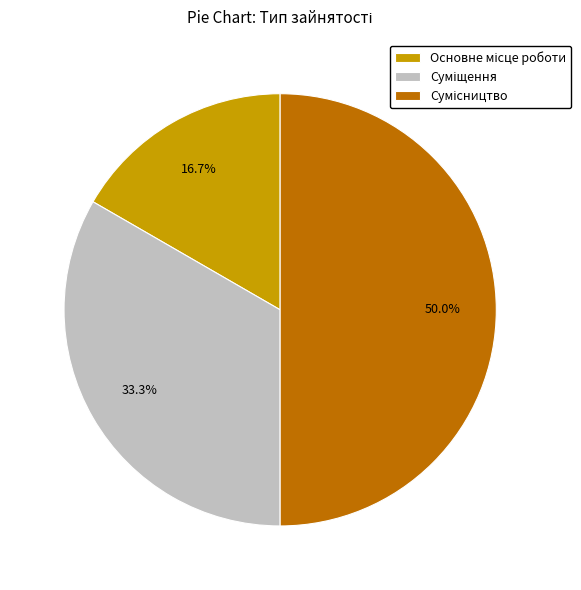

What percentage is the Суміщення slice, to the nearest percent?

33%